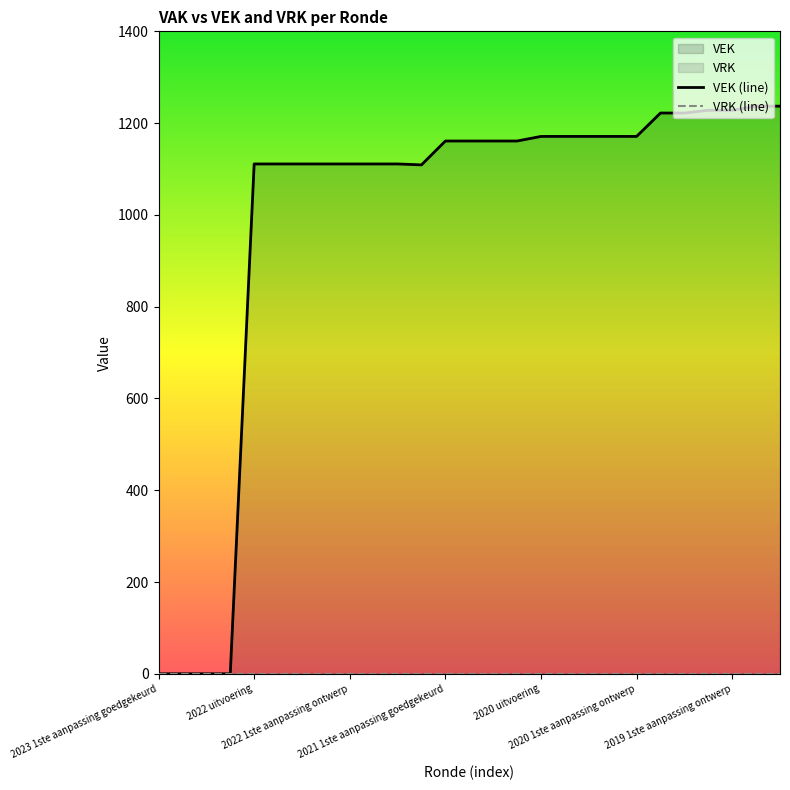

How many lines are shown in the chart?

2